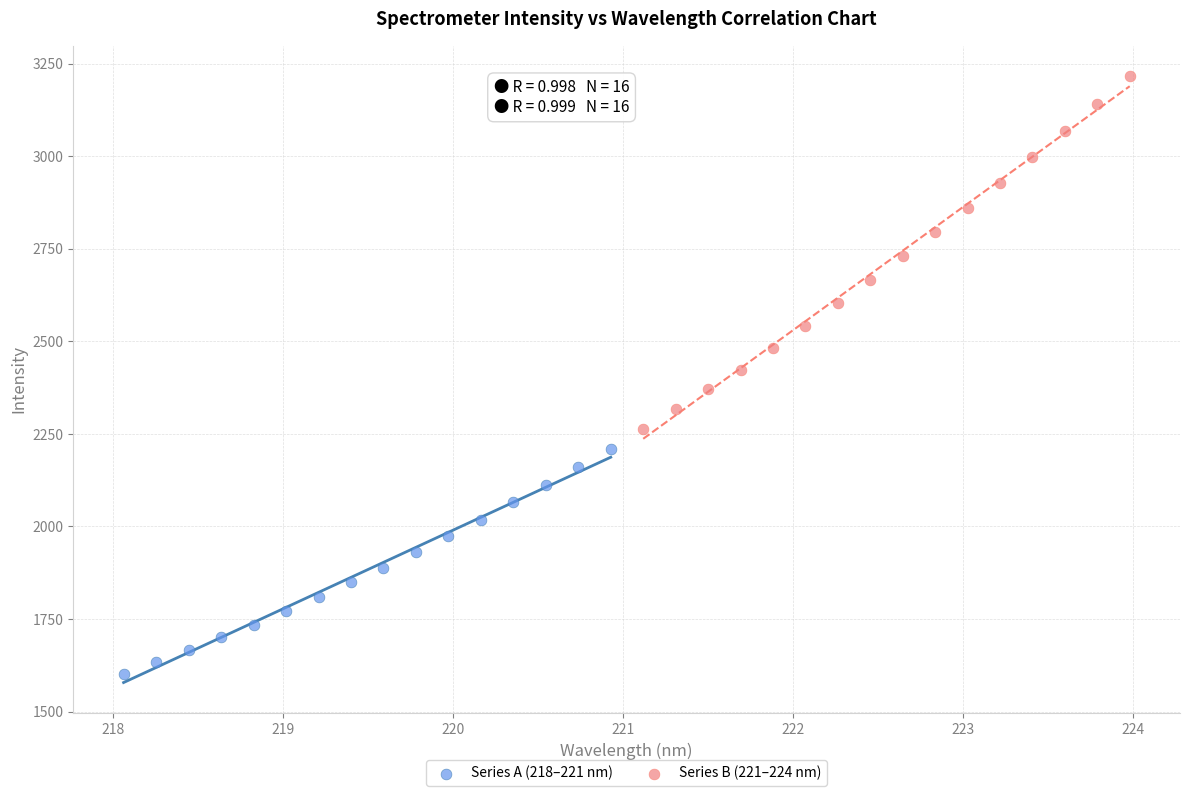

Which series contains the lowest Y value?

Series A (218–221 nm)